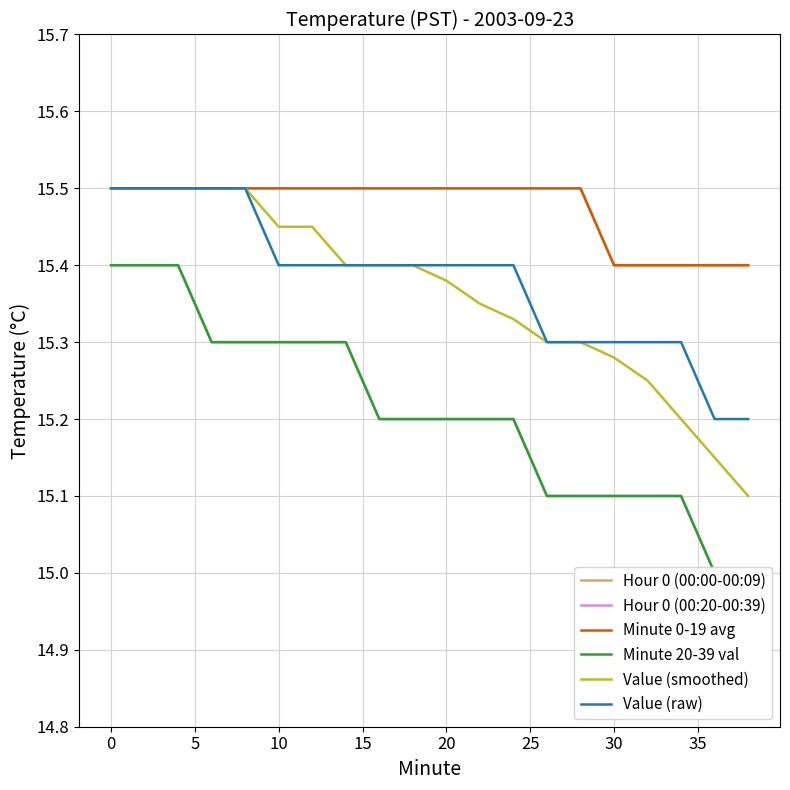

List the series in order of their peak value, lowest first.

Hour 0 (00:20-00:39), Minute 20-39 val, Hour 0 (00:00-00:09), Minute 0-19 avg, Value (smoothed), Value (raw)